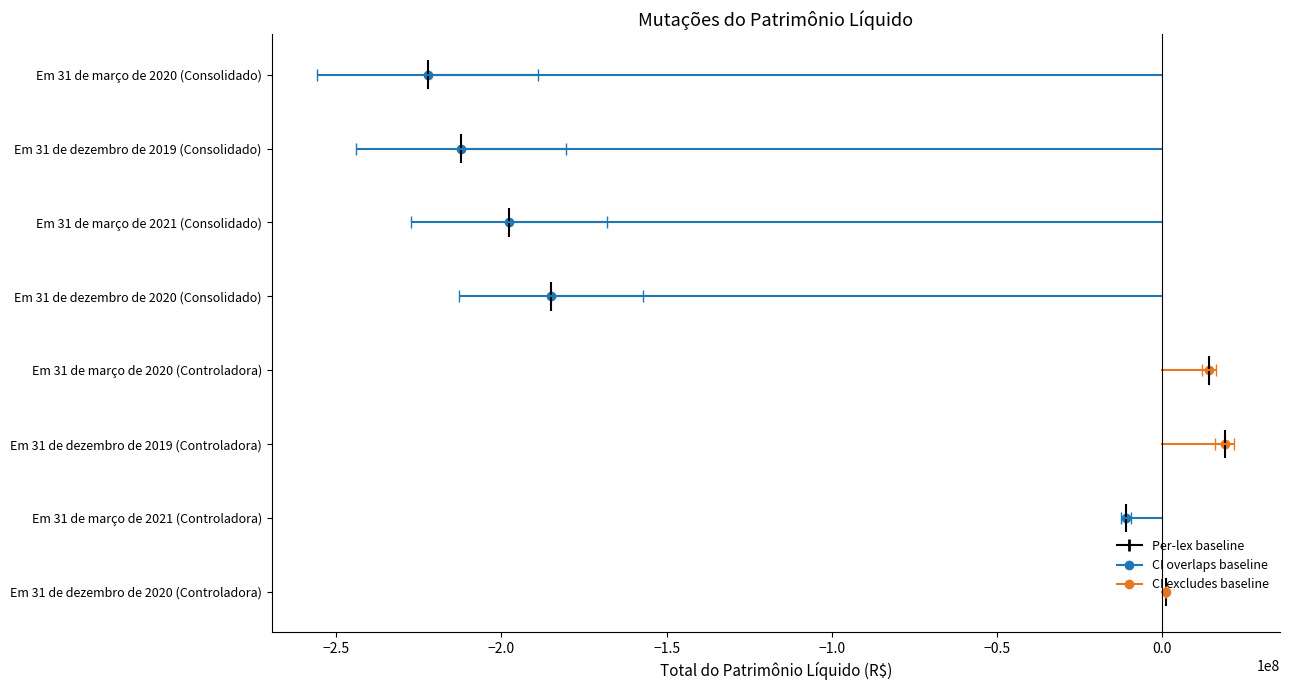

How many lines are shown in the chart?

2